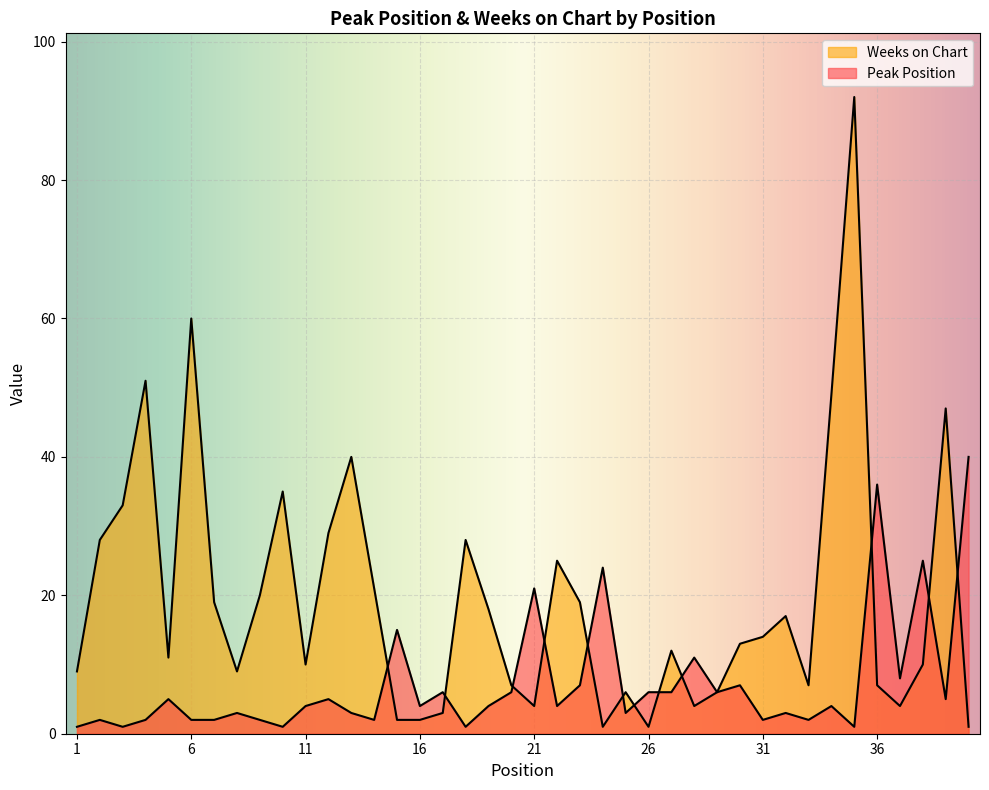

Where do Weeks on Chart and Peak Position first cross each other?

14 and 15